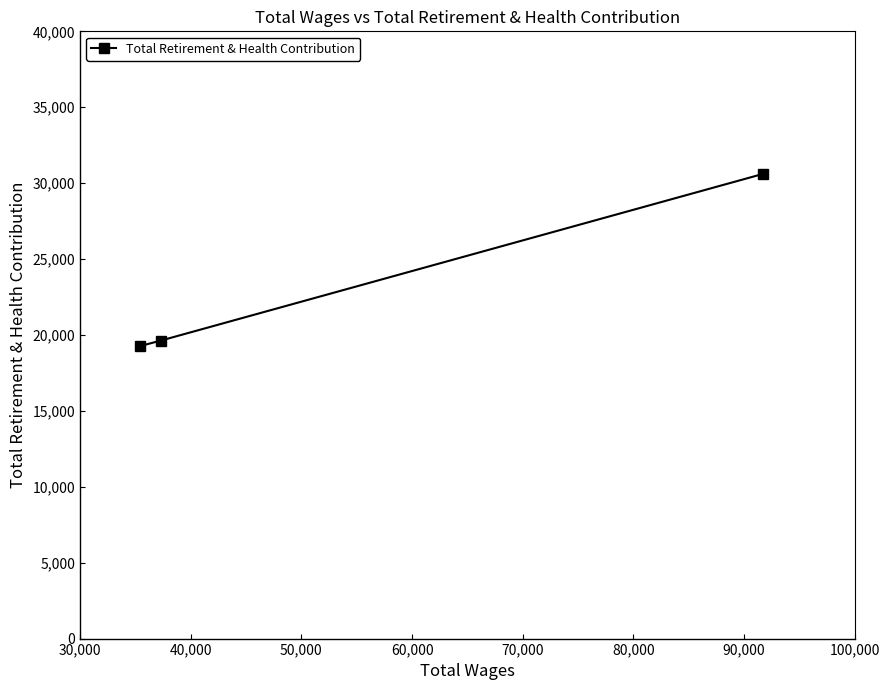

How many values are below 19627?

1